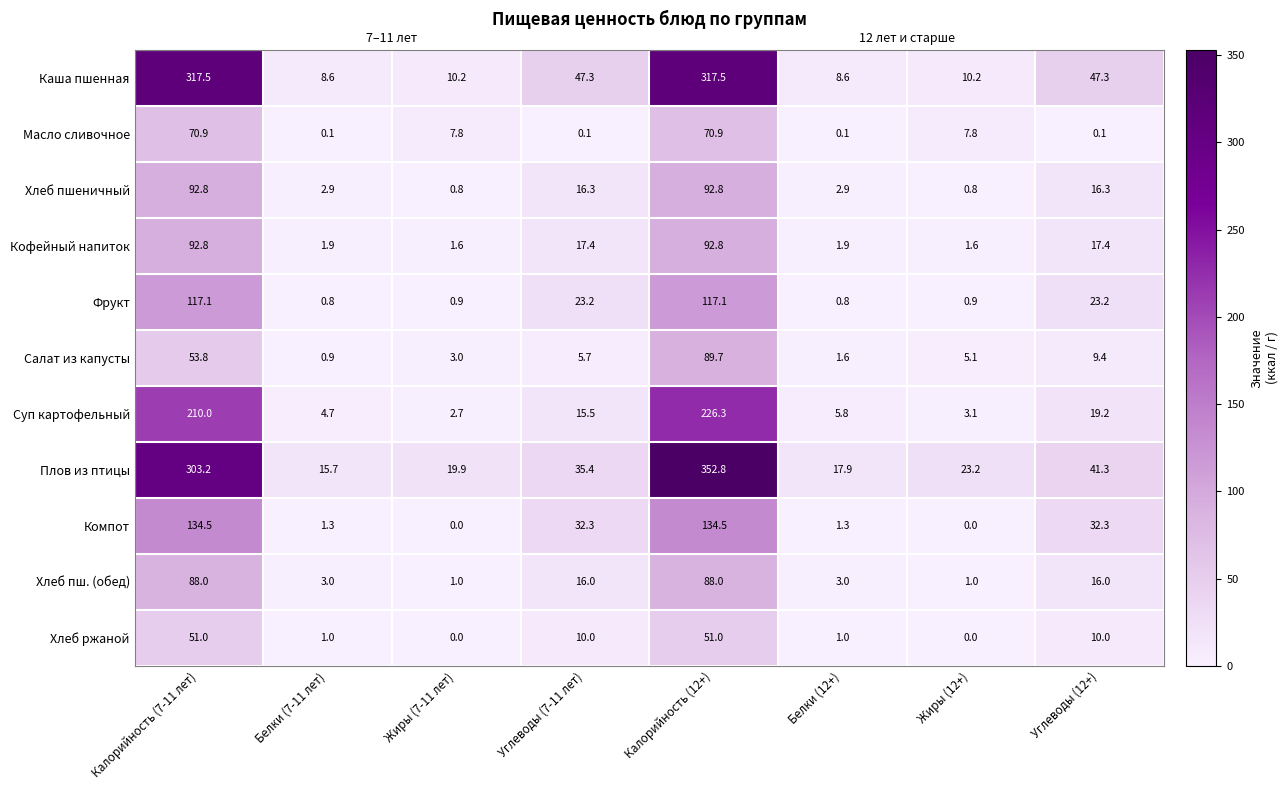

What is the difference between the maximum and second lowest values in the Плов из птицы series?

334.9